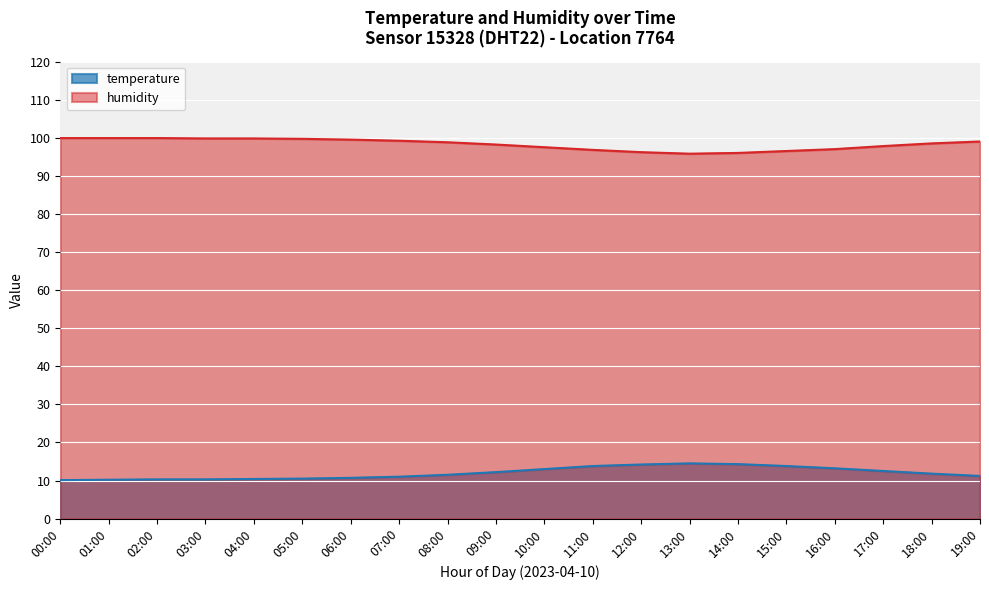

The value of temperature at 01:00 is 17.2. True or false?

False